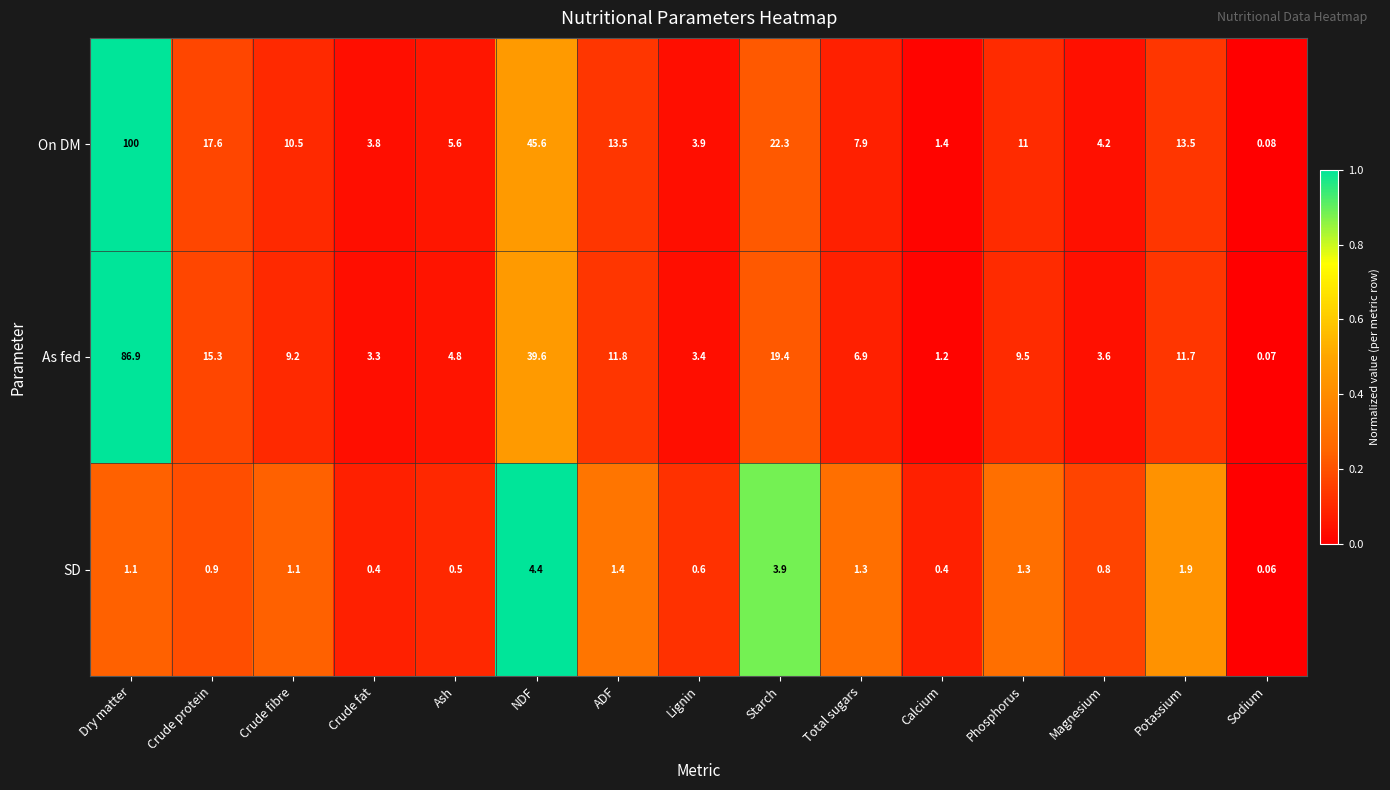

How many categories are shown in the chart?

15